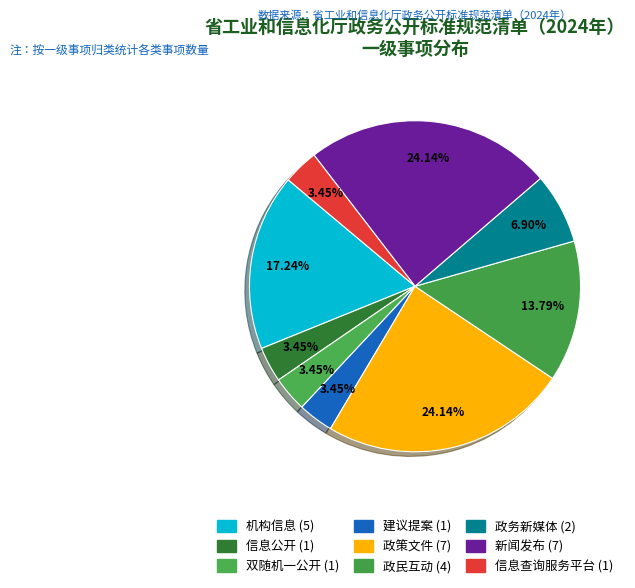

How many slices are in this pie chart?

9